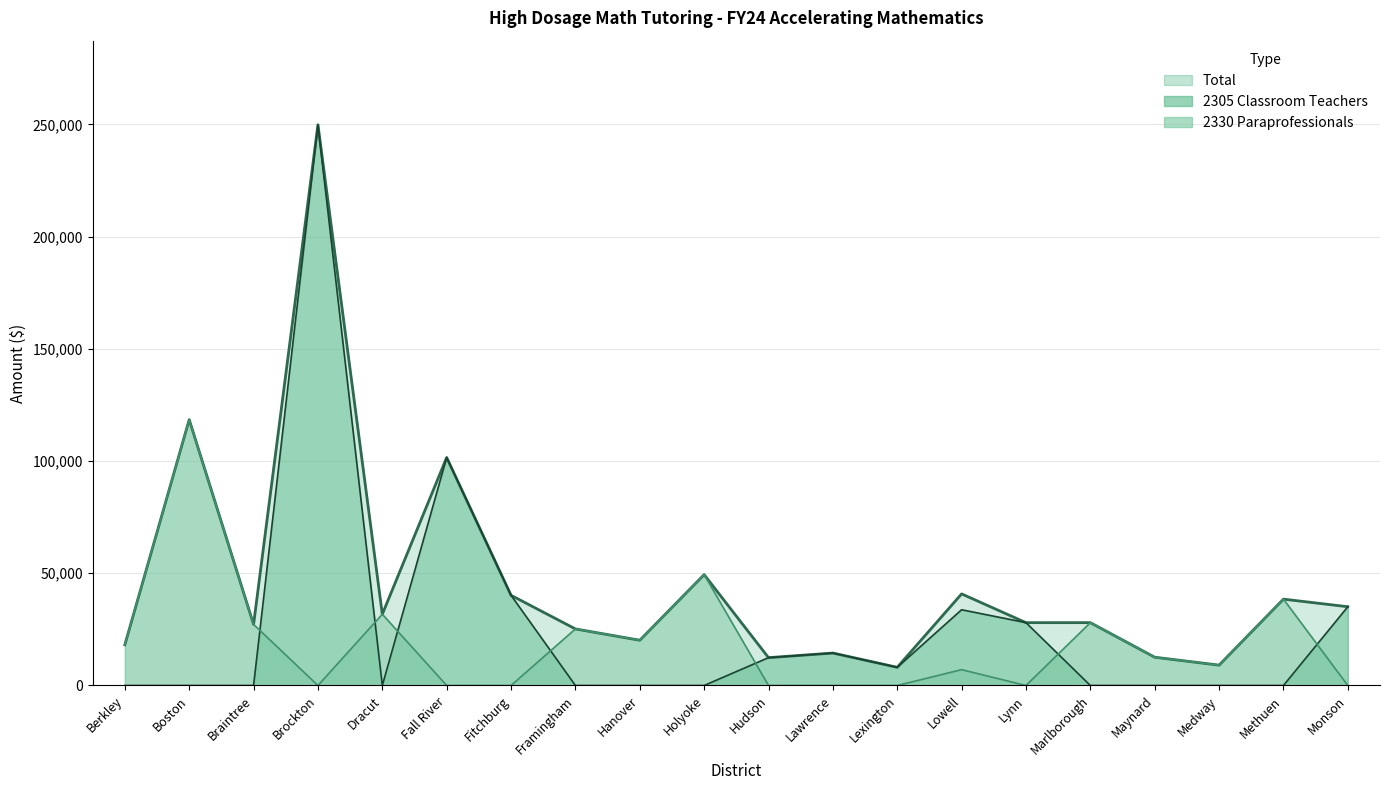

What is the spread (max minus min) of values at Dracut?

31752.0